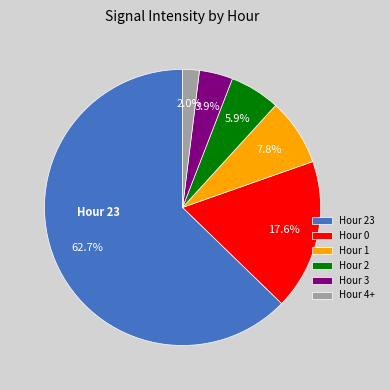

What is the majority slice?

Hour 23